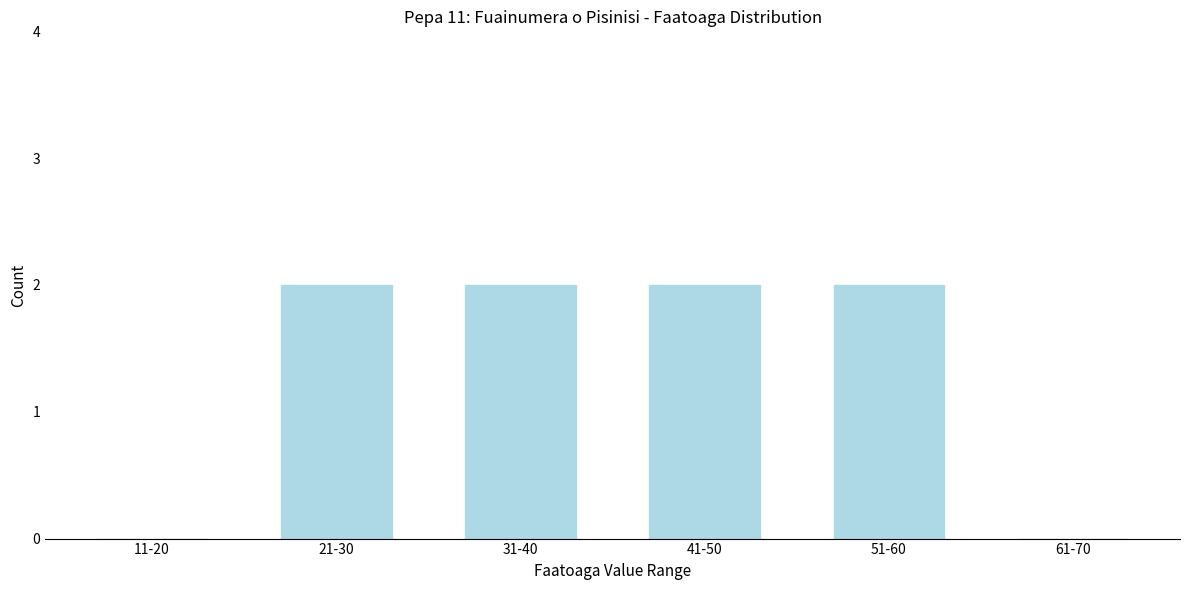

Reading left to right, extract all data points from this chart.

11-20=0	21-30=2	31-40=2	41-50=2	51-60=2	61-70=0